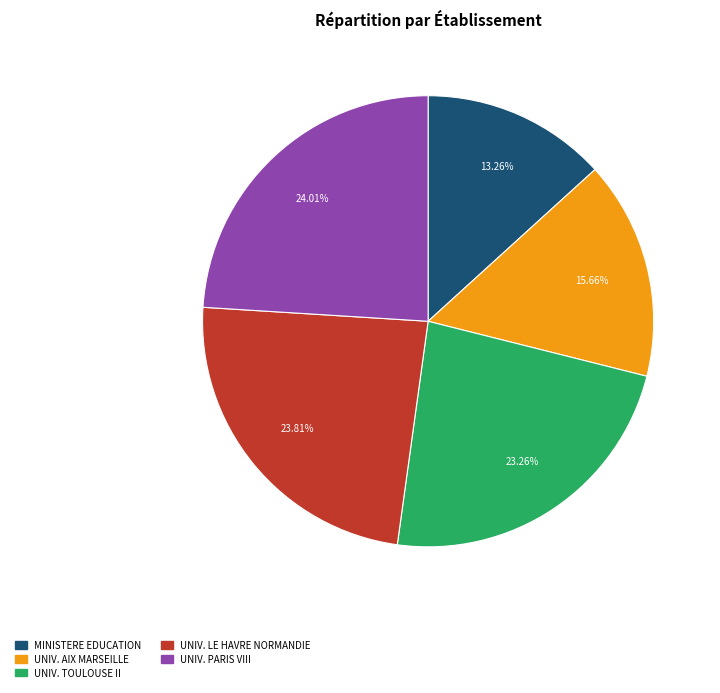

Is there a majority slice in this chart?

No